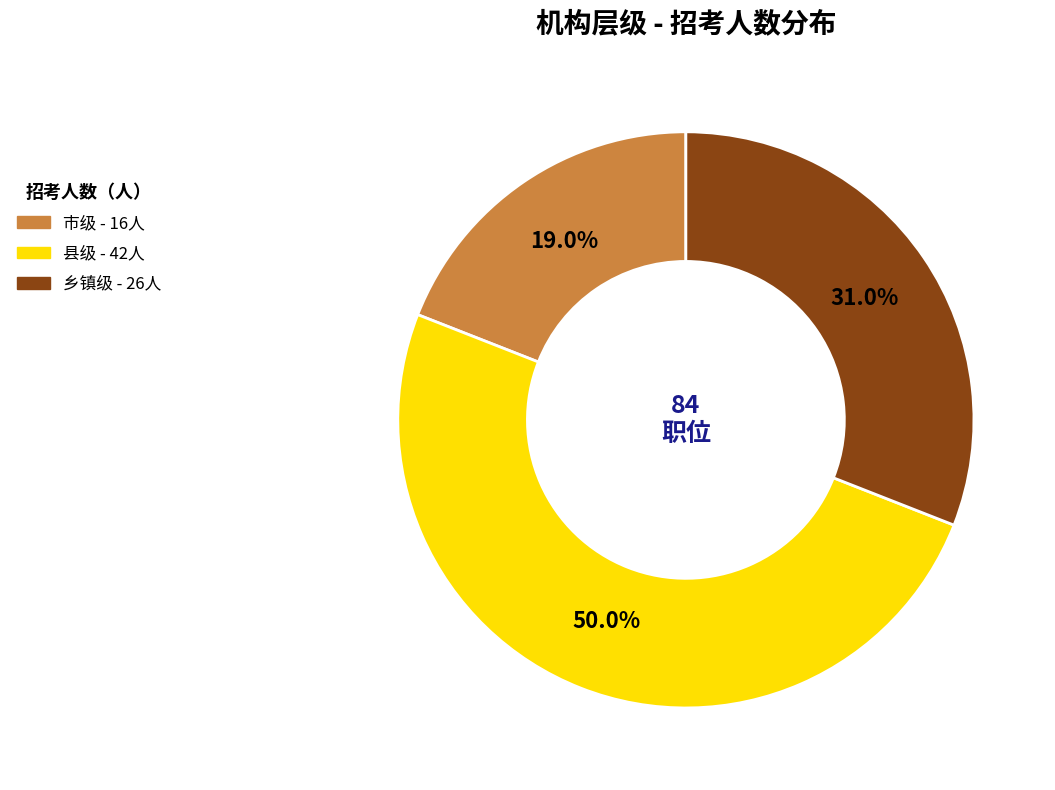

What percentage is the 县级 slice, to the nearest percent?

50%